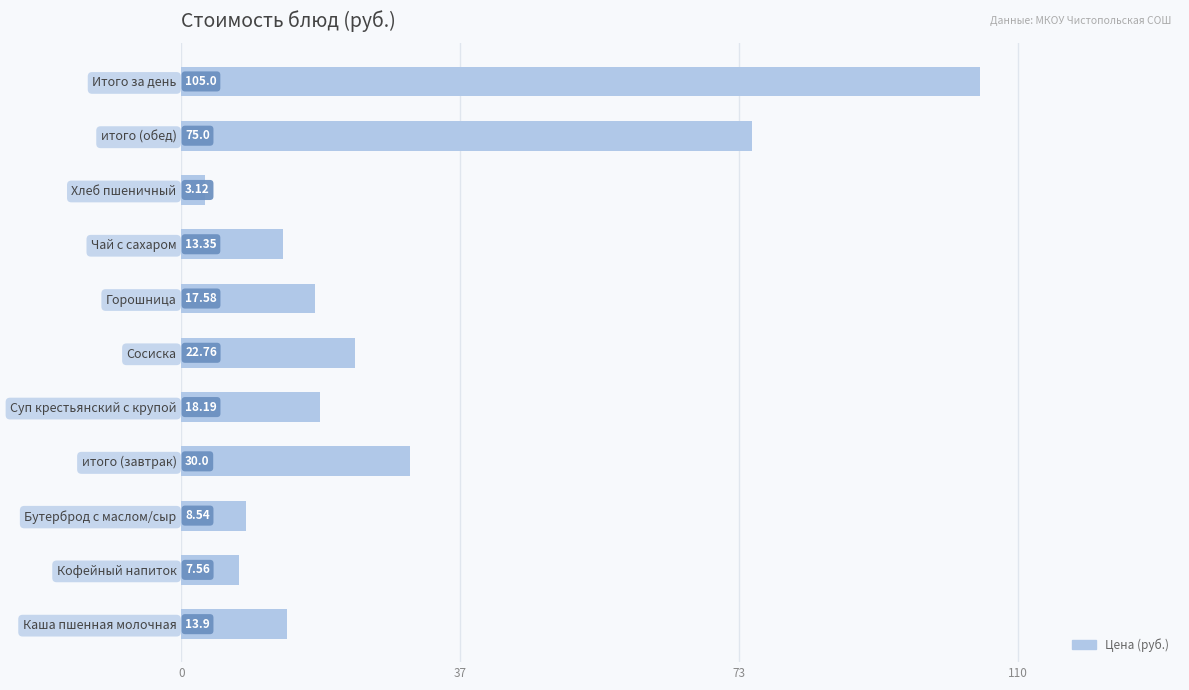

How many data points are above 17?

6